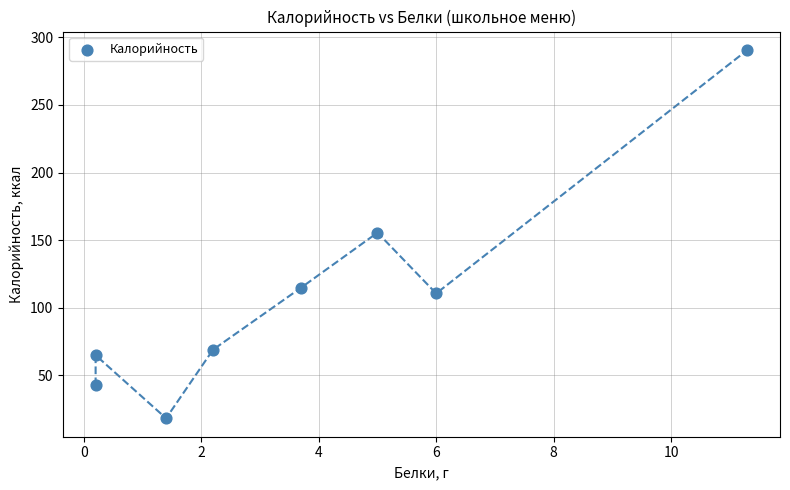

What is the average Y value?

108.2